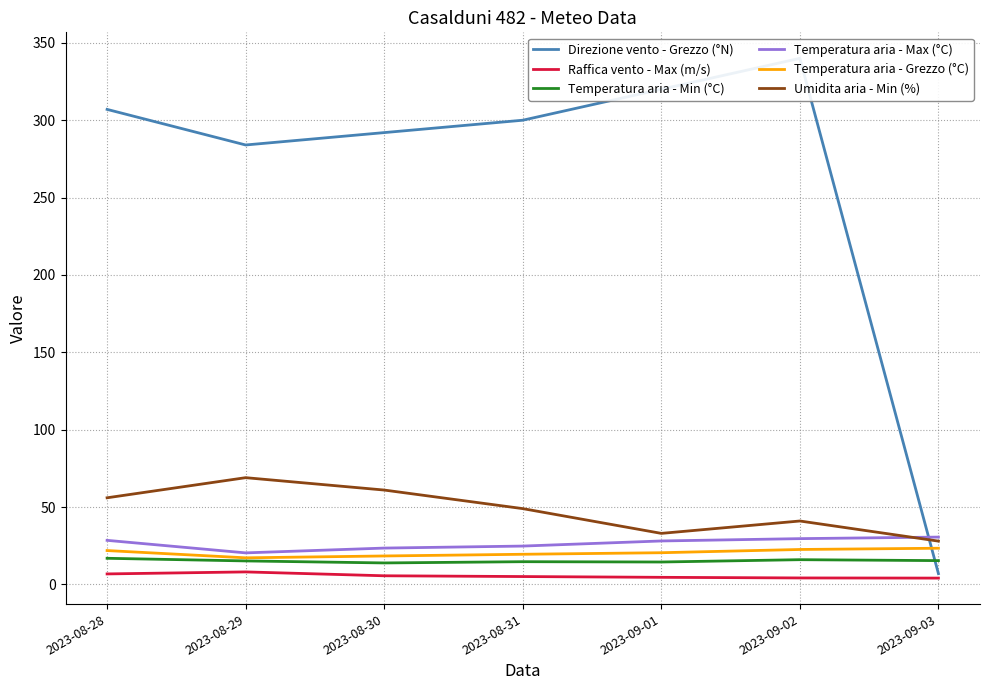

True or false: Temperatura aria - Min (°C) has a value of 16.9 at 2023-08-28.

True